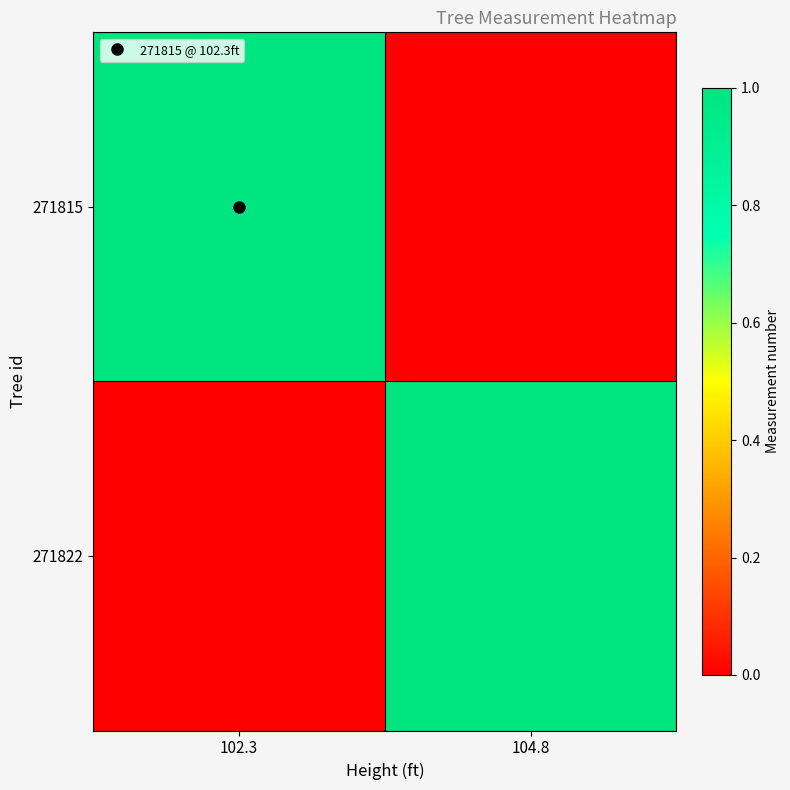

Reading left to right, what are all the values shown in this chart?

271815: 102.3=1	104.8=0
271822: 102.3=0	104.8=1